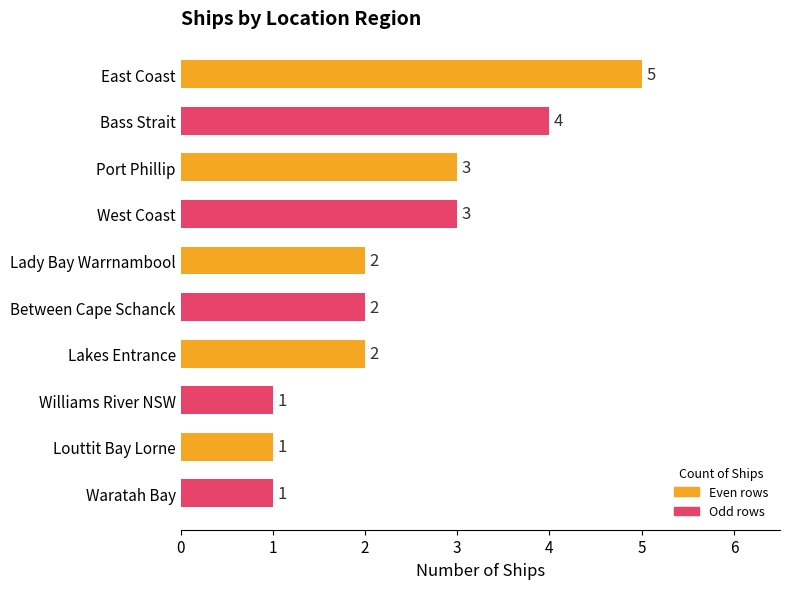

How many categories are shown in the chart?

10